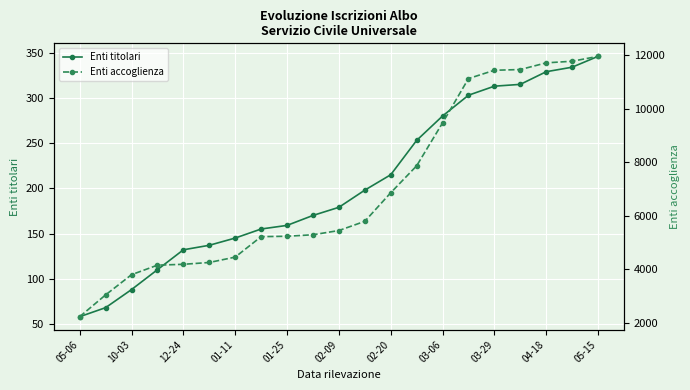

What is the highest value of the Enti titolari series?

346